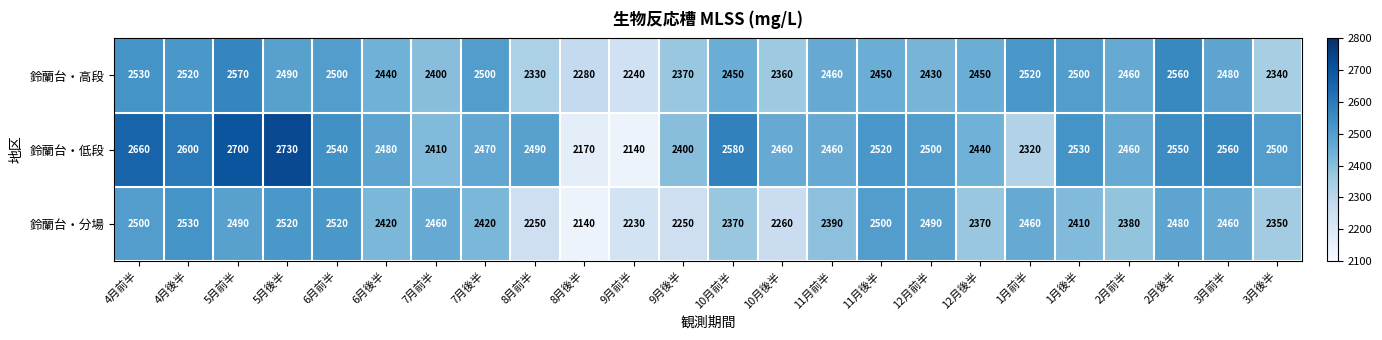

Is it true that 鈴蘭台・低段 equals 2540 at 6月前半?

True